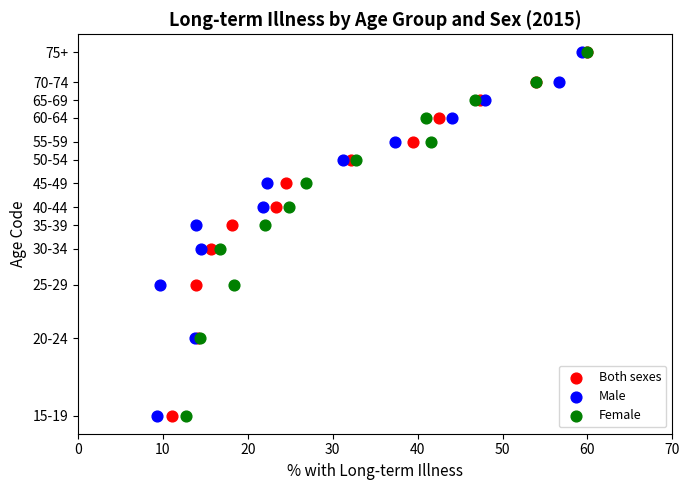

What are all the series names shown in the legend?

Both sexes, Male, Female